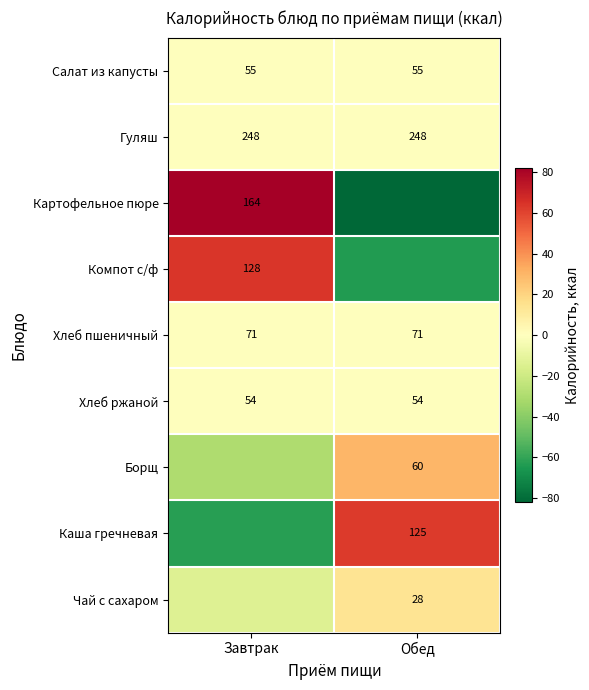

What is the average value of the Салат из капусты series?

55.0